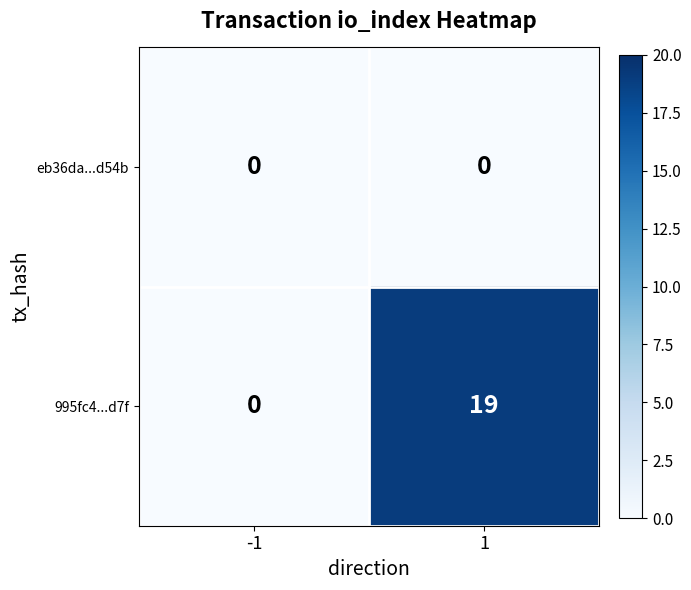

Reading left to right, transcribe all the data shown in this chart.

eb36da...d54b: 0	0
995fc4...d7f: 0	19